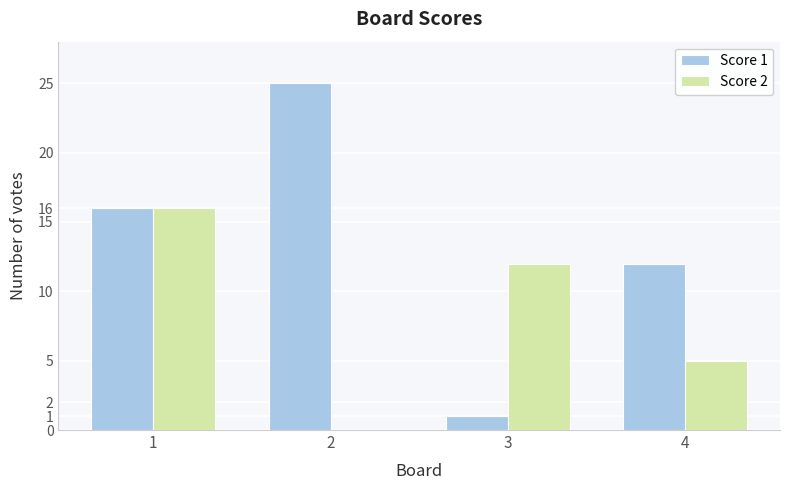

Is the value of Score 2 at 3 greater than the value of Score 1 at 1?

No